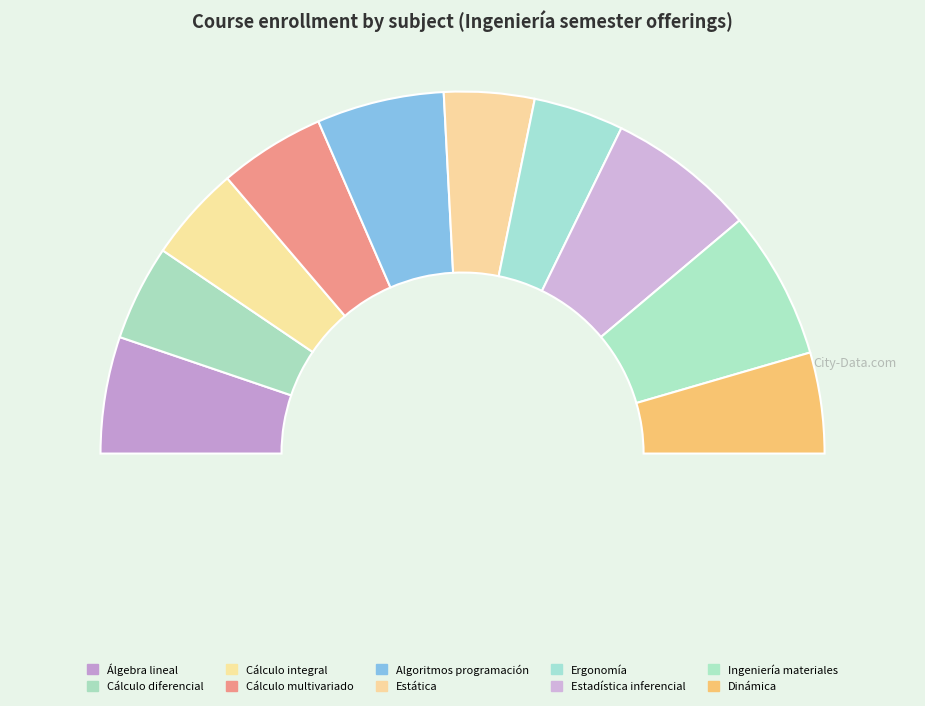

Which slice is the largest?

Estadística inferencial